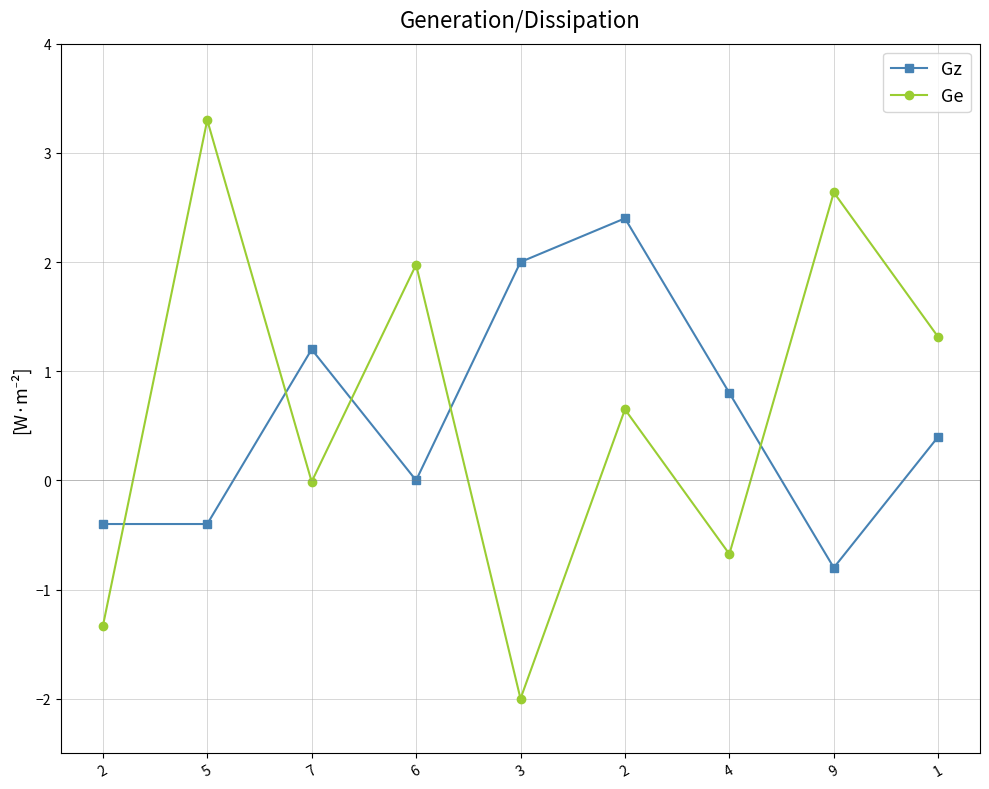

Does the chart have visible grid lines?

Yes